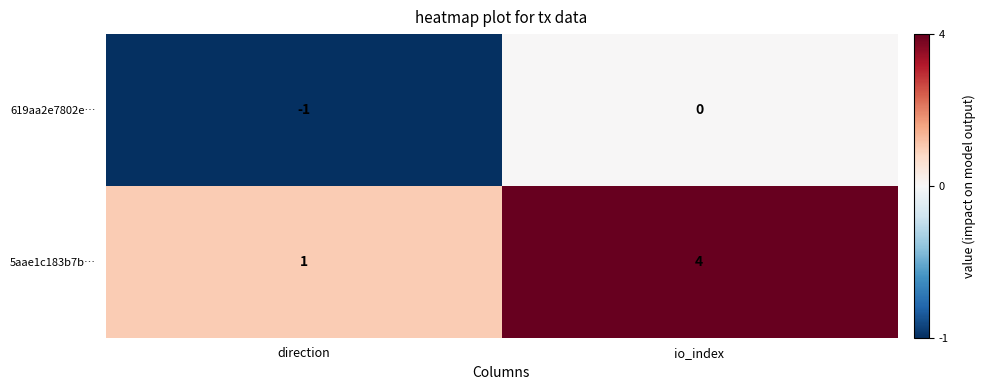

Reading left to right, transcribe all the data shown in this chart.

619aa2e7802e…: direction=-1	io_index=0
5aae1c183b7b…: direction=1	io_index=4